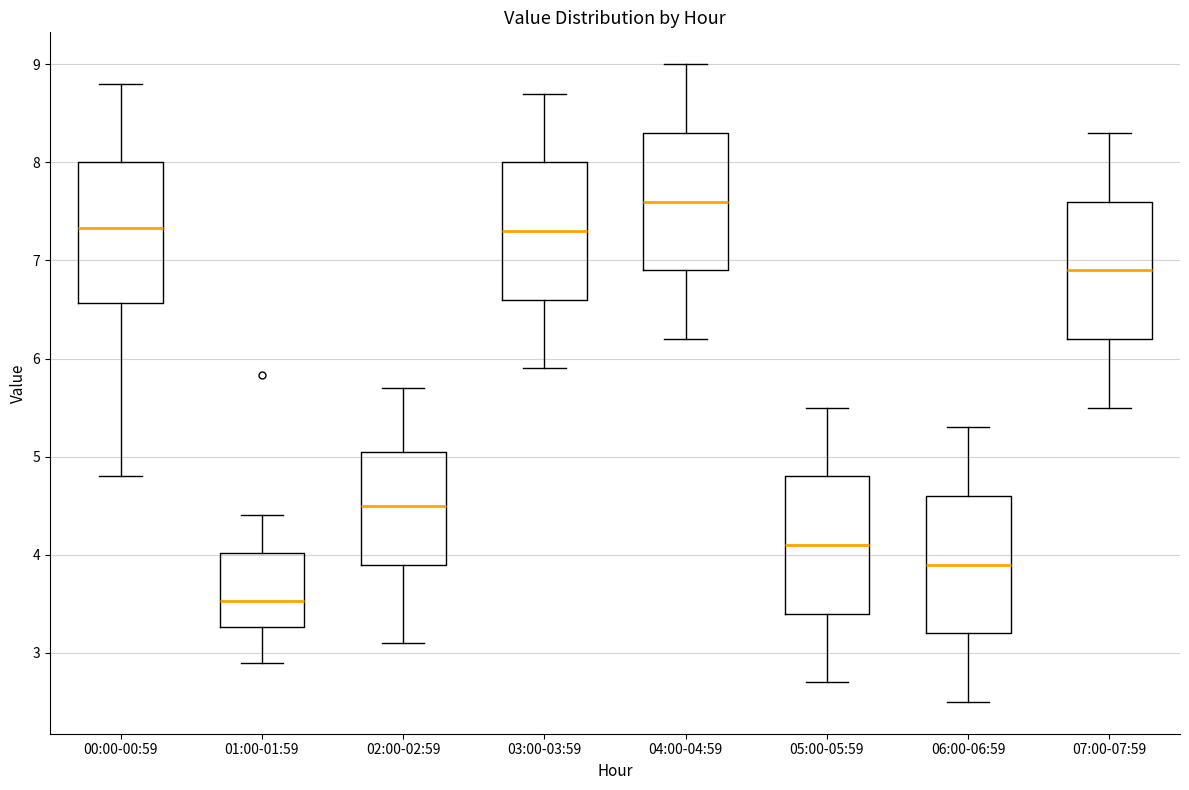

Where does the lower whisker of the box for 06:00-06:59 end on the y-axis? The values are not printed on the chart, so give them approximately, as read against the axis.

2.5